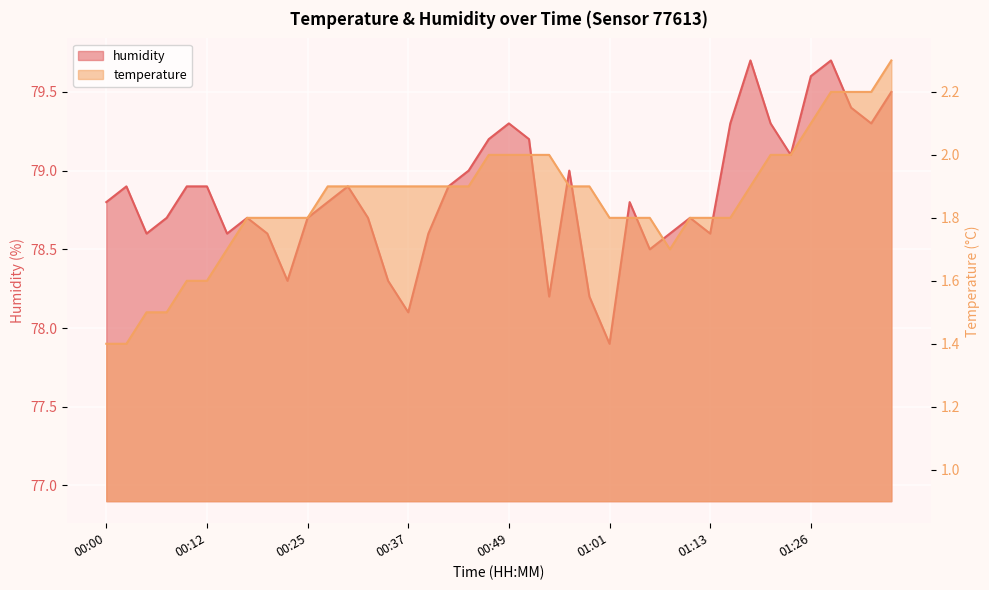

True or false: temperature and humidity cross at least once.

False